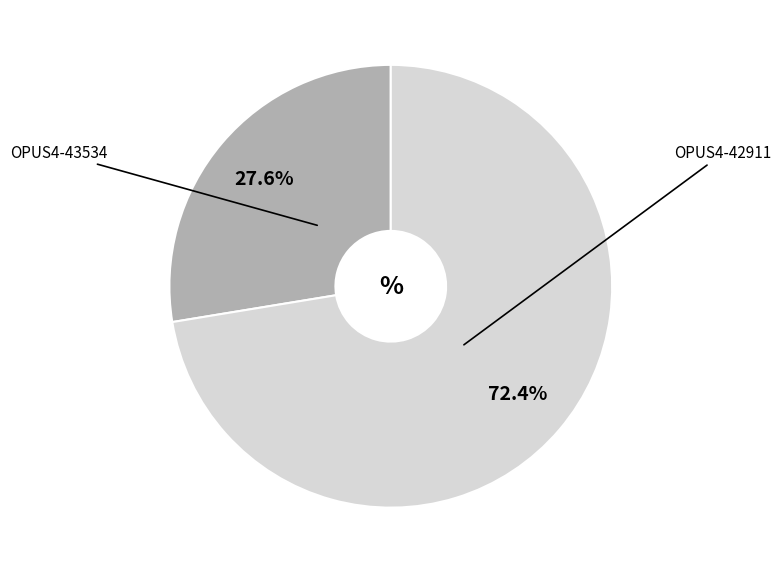

Does any single category account for the majority?

Yes